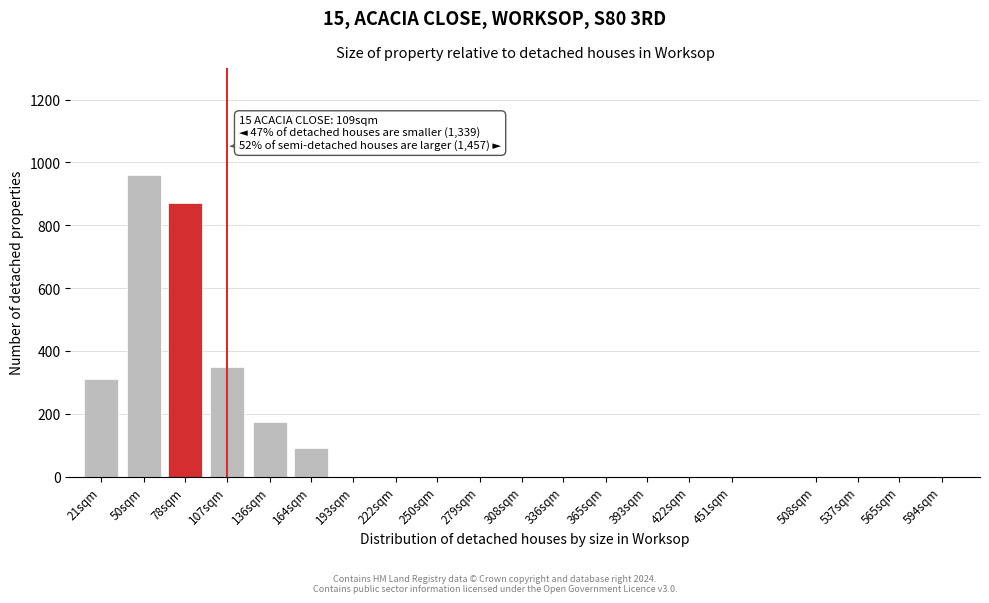

Reading left to right, what are all the values shown in this chart?

21sqm=310	50sqm=960	78sqm=870	107sqm=350	136sqm=175	164sqm=90	193sqm=0	222sqm=0	250sqm=0	279sqm=0	308sqm=0	336sqm=0	365sqm=0	393sqm=0	422sqm=0	451sqm=0	508sqm=0	537sqm=0	565sqm=0	594sqm=0